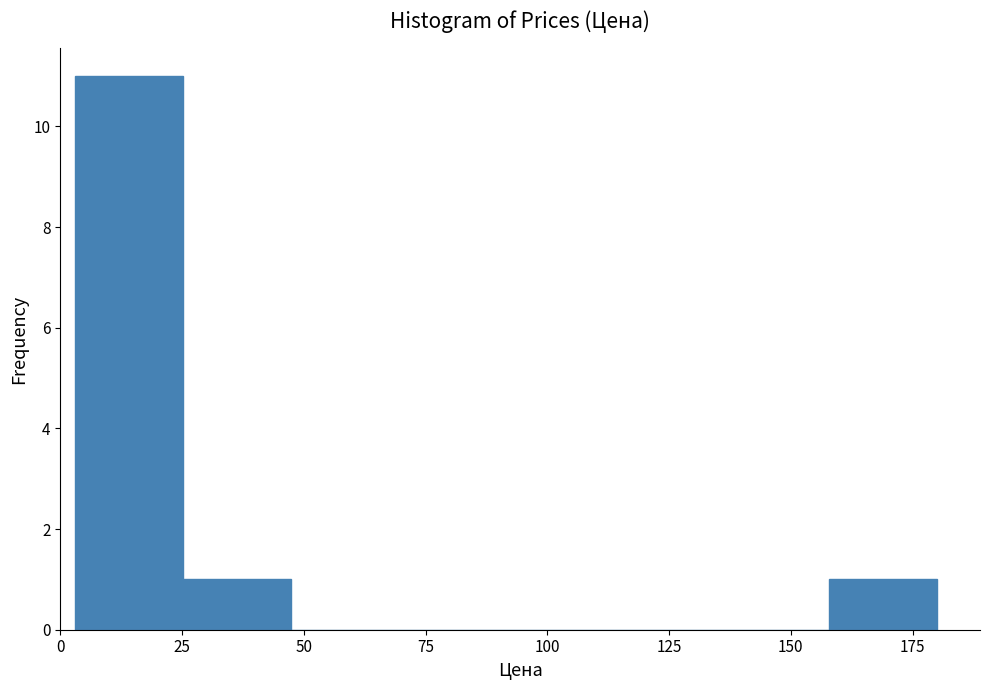

How tall is the bar that spans 160 to 180 on the x-axis? Neither the bar edges nor the heights are printed on the chart, so give them approximately, as read against the axes.

1